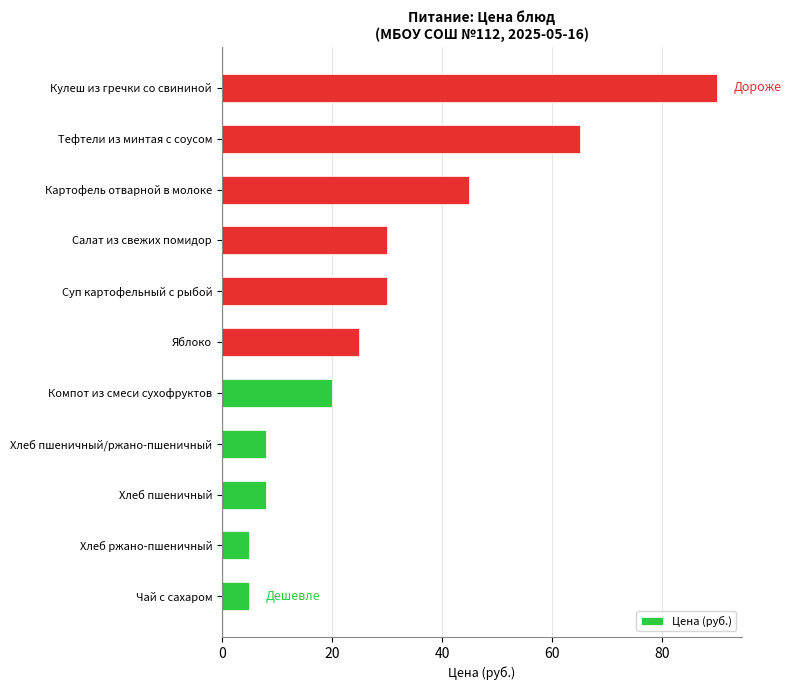

The value at Кулеш из гречки со свининой is 158. True or false?

False